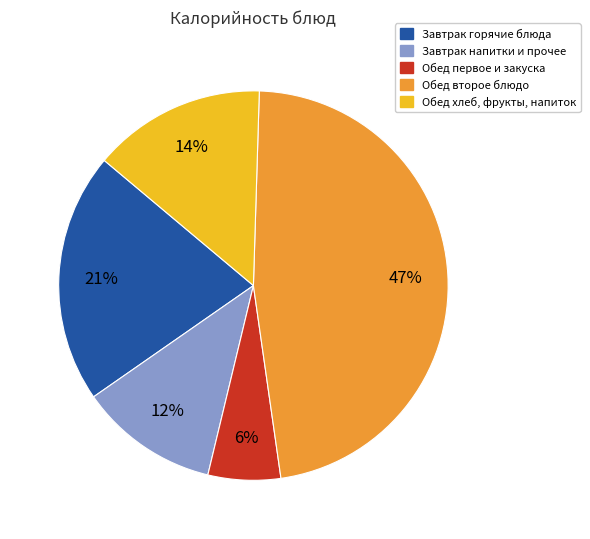

Is there a majority slice in this chart?

No